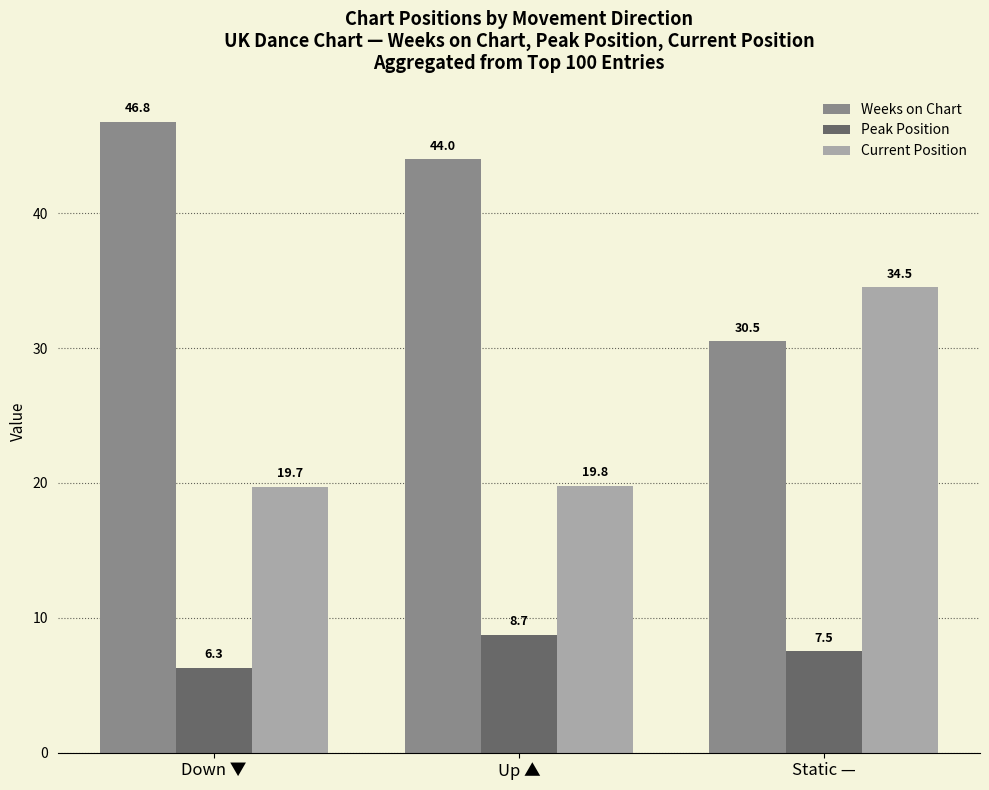

The Weeks on Chart series shows 76.5 at Down ▼. True or false?

False